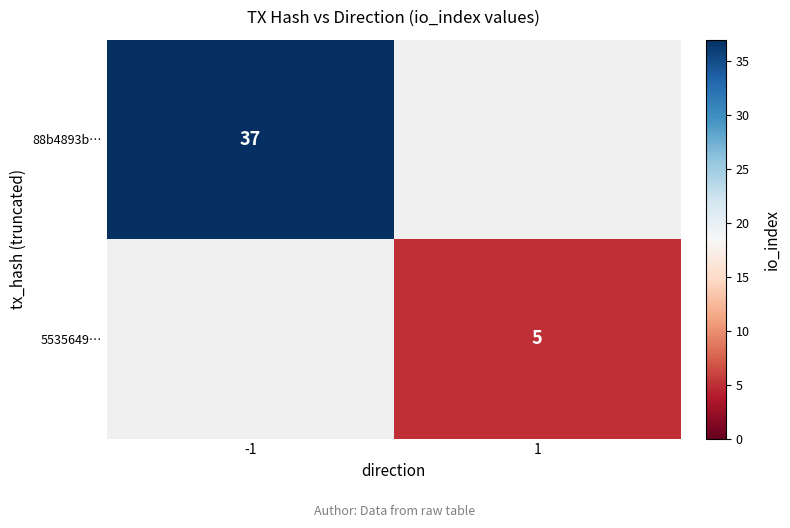

Count the number of data series in this chart.

2